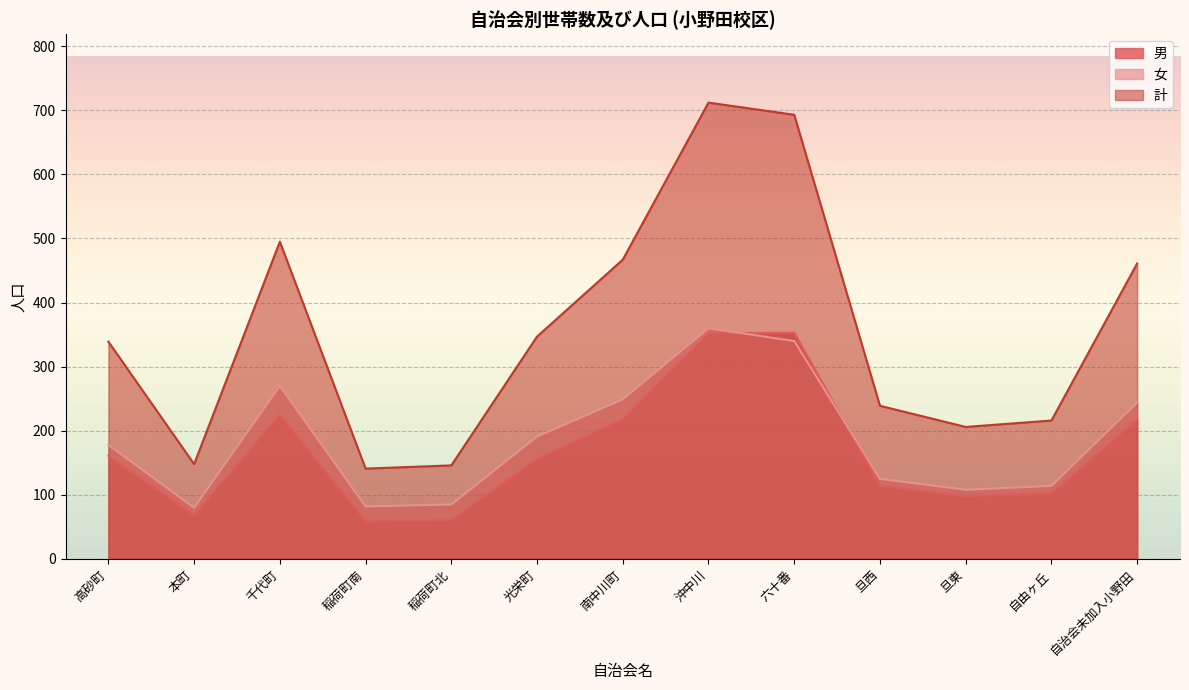

True or false: 女 and 計 cross at least once.

False